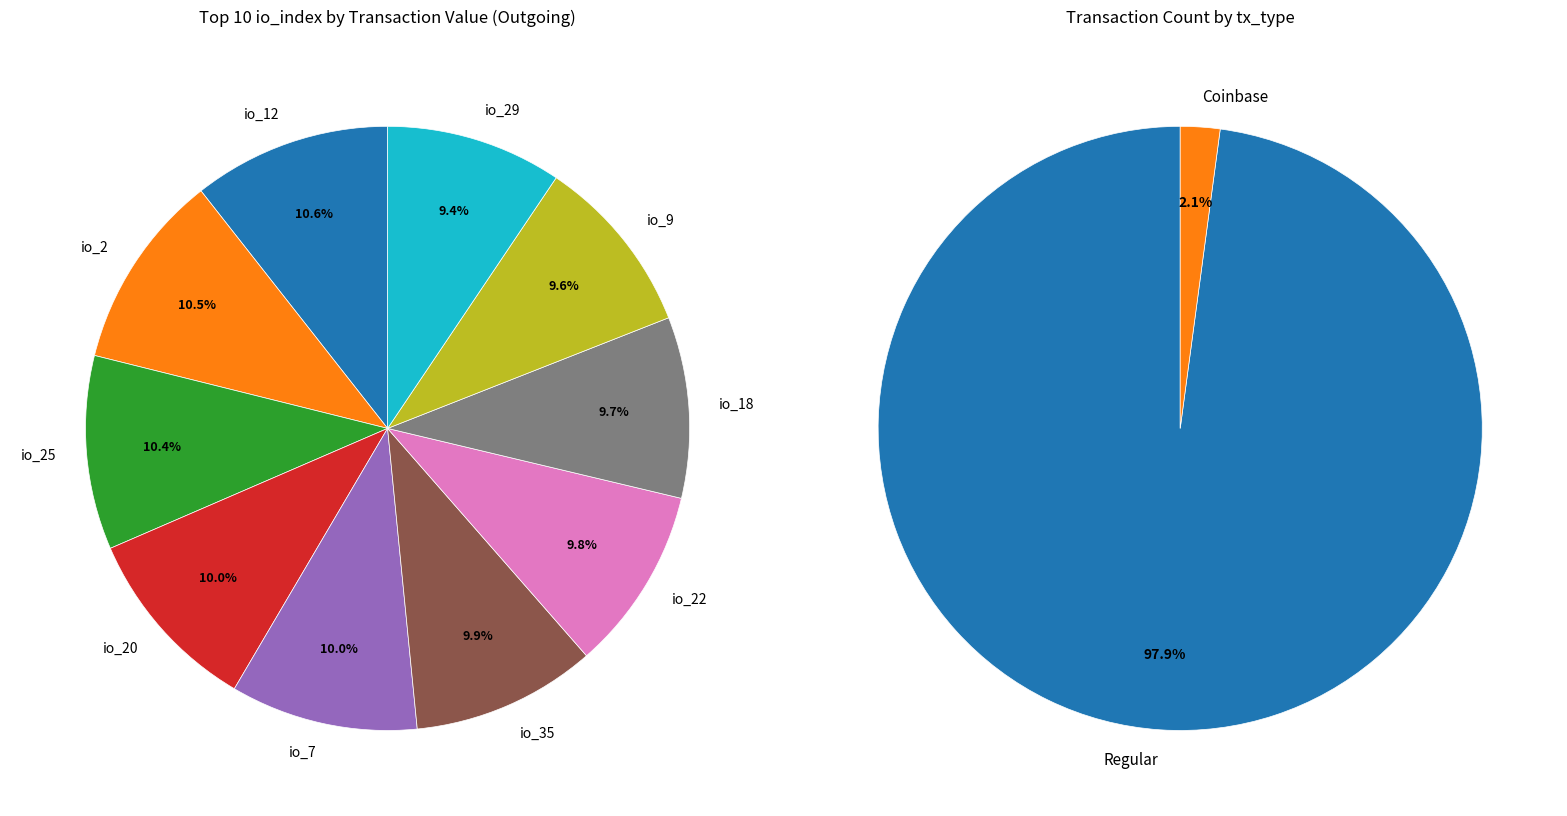

Is there a majority slice in this chart?

No